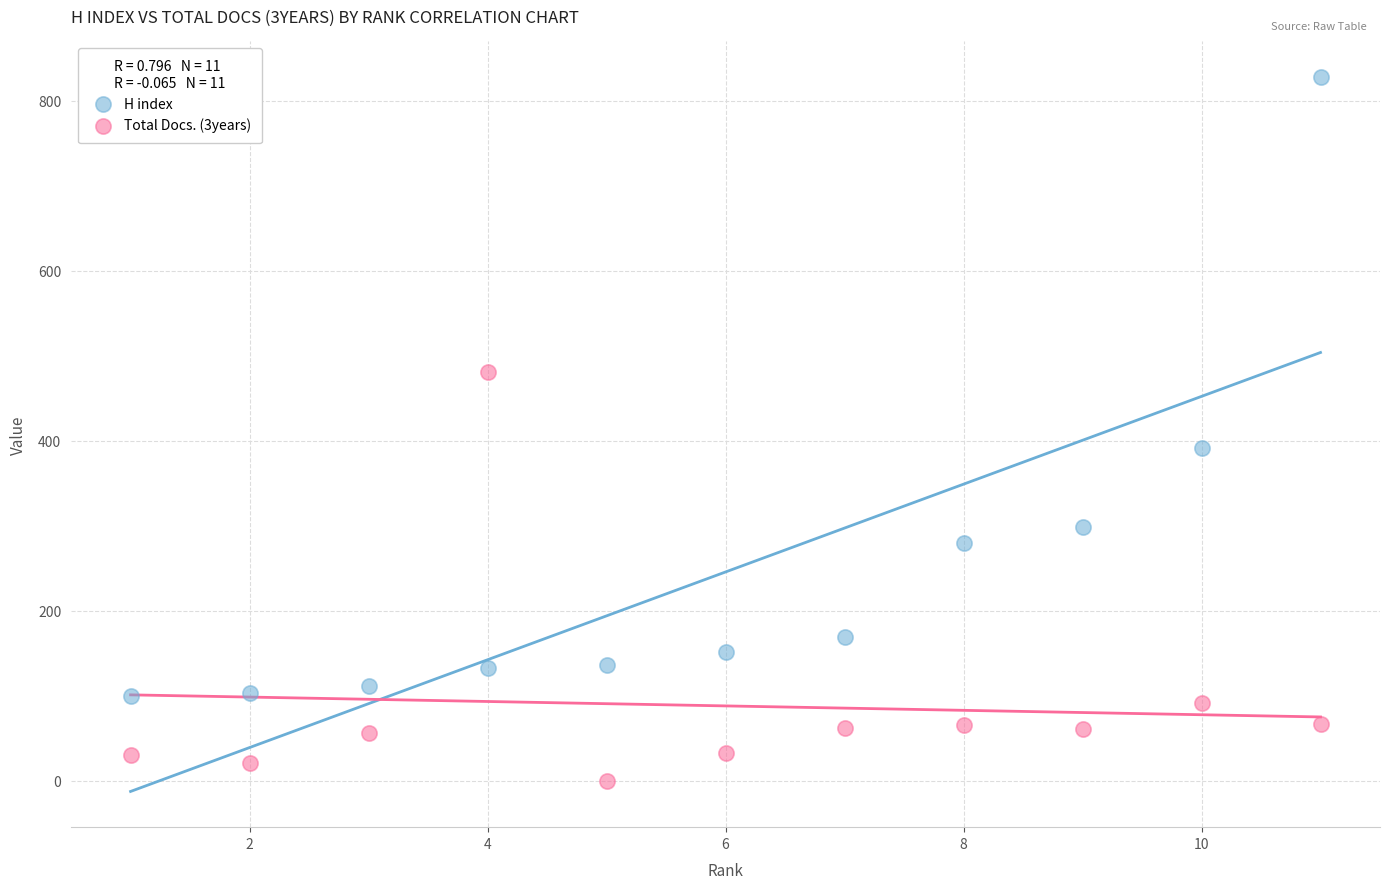

In the H index series, what Y value is closest to 464?

391